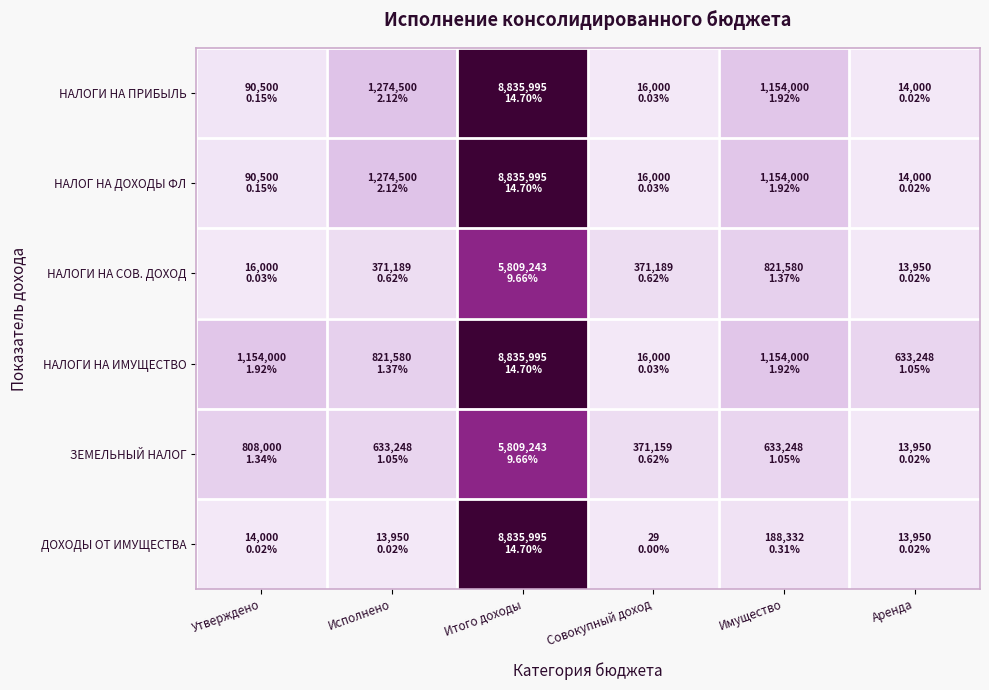

Reading right to left, transcribe all the data shown in this chart.

НАЛОГИ НА ПРИБЫЛЬ: Аренда=14000.0	Имущество=1154000.0	Совокупный доход=16000.0	Итого доходы=8835995.0	Исполнено=1274500.0	Утверждено=90500.0
НАЛОГ НА ДОХОДЫ ФЛ: Аренда=14000.0	Имущество=1154000.0	Совокупный доход=16000.0	Итого доходы=8835995.0	Исполнено=1274500.0	Утверждено=90500.0
НАЛОГИ НА СОВ. ДОХОД: Аренда=13949.8	Имущество=821580.2	Совокупный доход=371188.9	Итого доходы=5809242.7	Исполнено=371188.9	Утверждено=16000.0
НАЛОГИ НА ИМУЩЕСТВО: Аренда=633248.5	Имущество=1154000.0	Совокупный доход=16000.0	Итого доходы=8835995.0	Исполнено=821580.2	Утверждено=1154000.0
ЗЕМЕЛЬНЫЙ НАЛОГ: Аренда=13949.8	Имущество=633248.5	Совокупный доход=371159.5	Итого доходы=5809242.7	Исполнено=633248.5	Утверждено=808000.0
ДОХОДЫ ОТ ИМУЩЕСТВА: Аренда=13949.8	Имущество=188331.7	Совокупный доход=29.4	Итого доходы=8835995.0	Исполнено=13949.8	Утверждено=14000.0